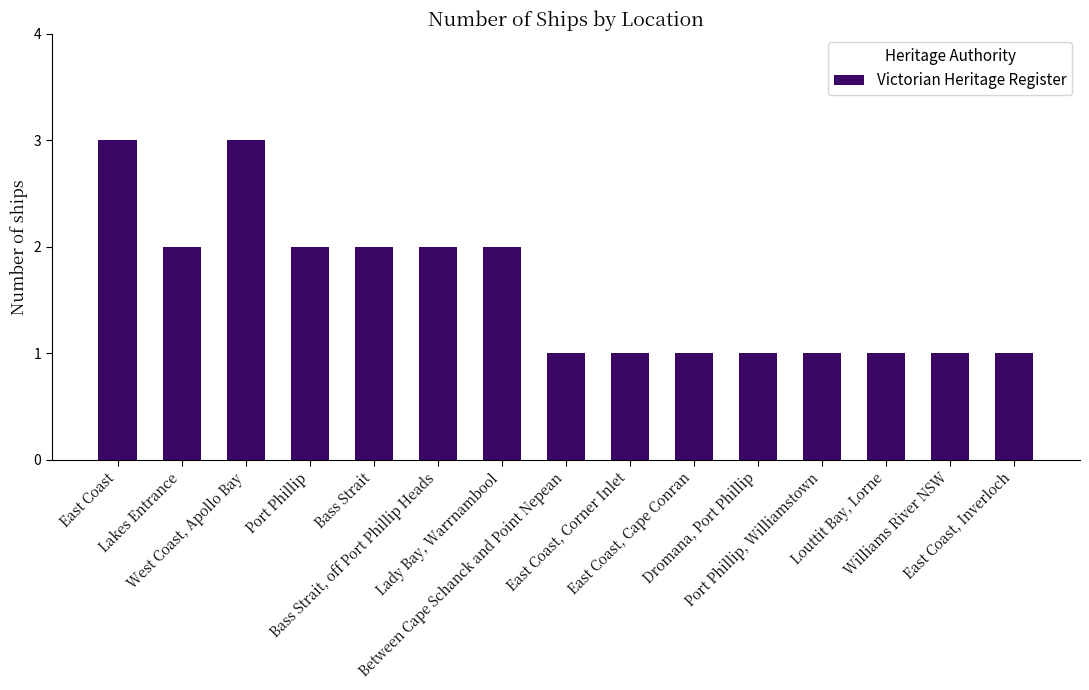

Does the chart contain stacked bars?

No